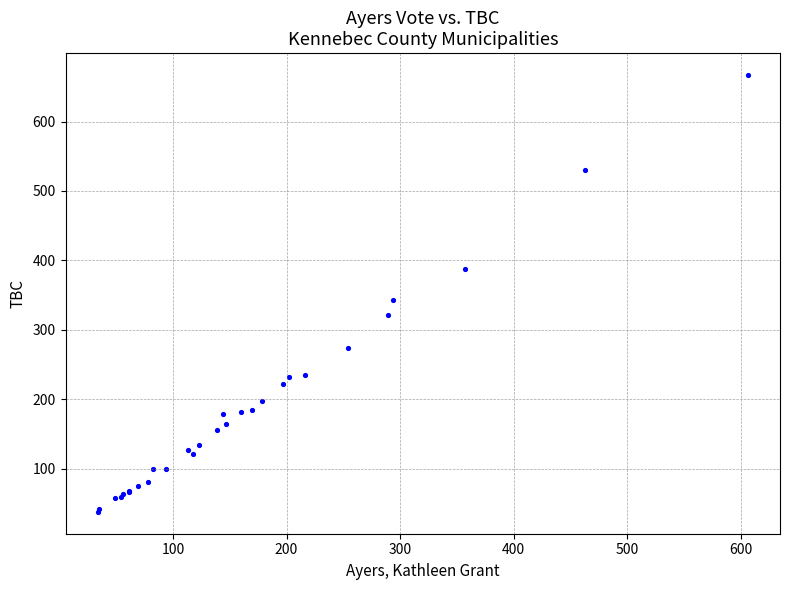

What Y value in the scatter plot is closest to 352?

343